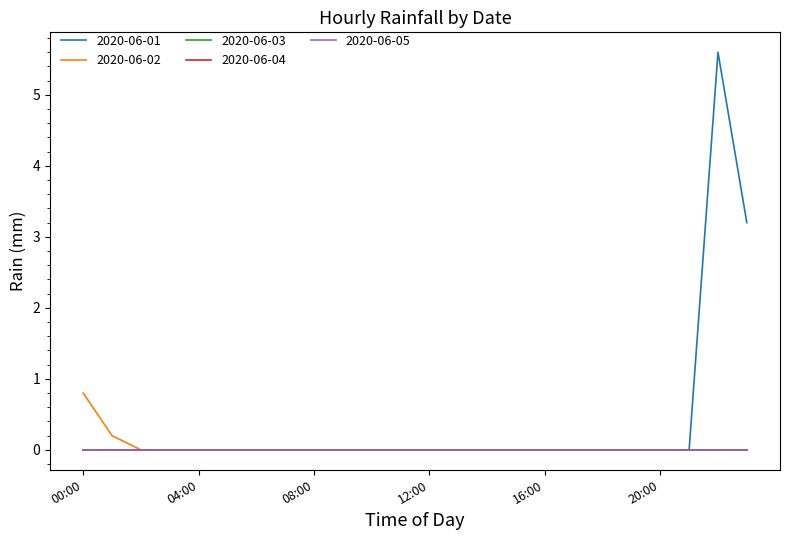

Does the chart have visible grid lines?

No